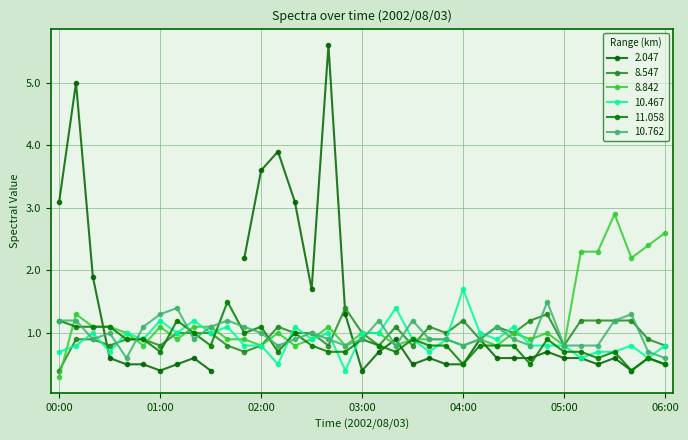

How many values in the 8.547 series are below 1?

17